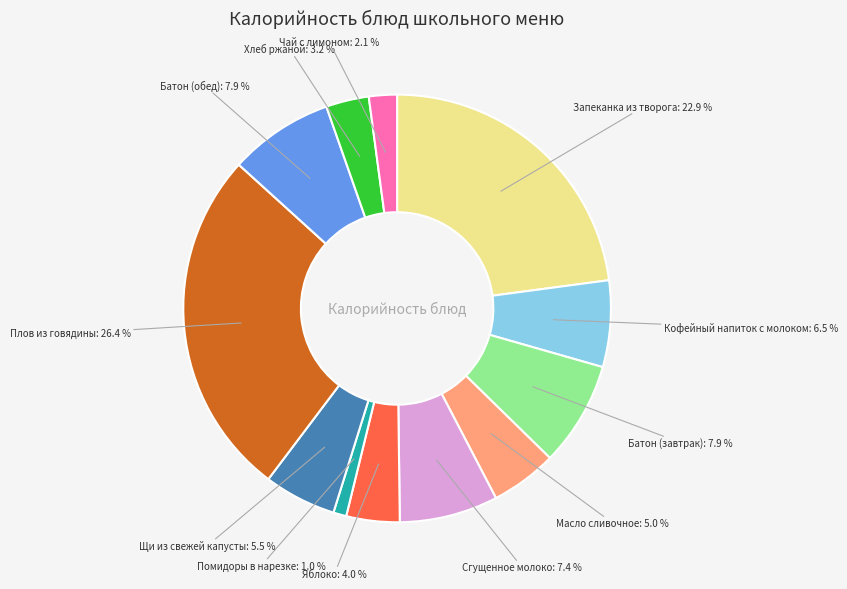

Does Хлеб ржаной represent more than half of the total?

No